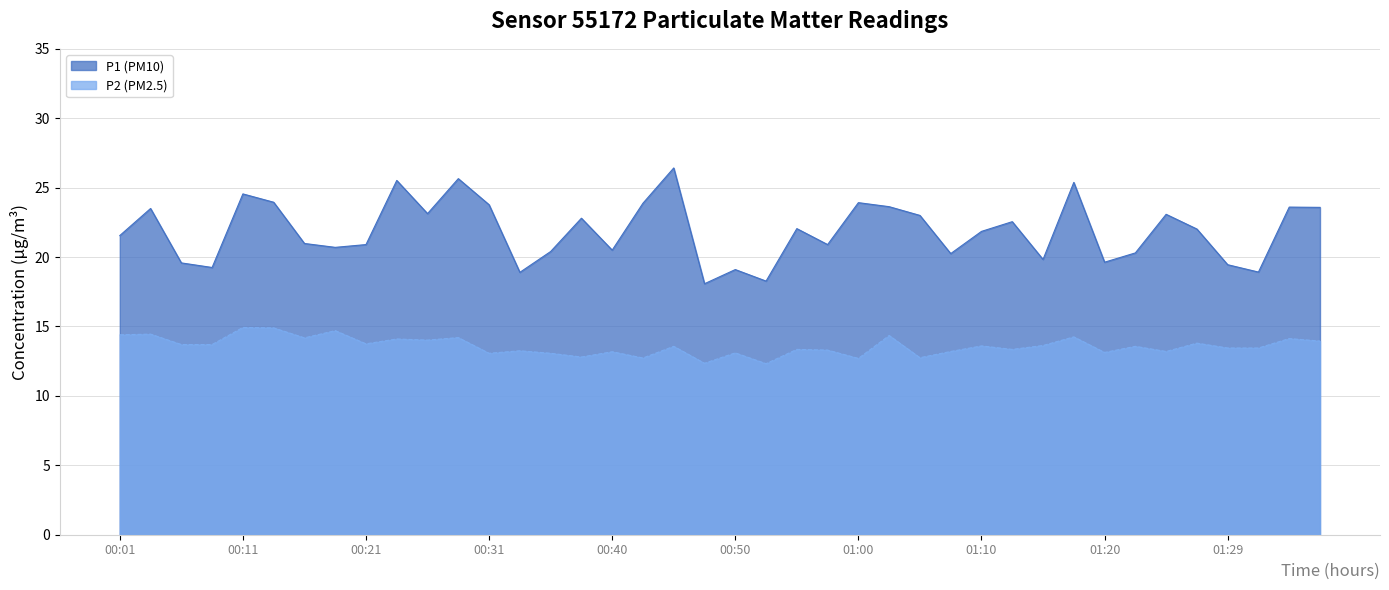

Which series has the largest total across all categories?

P1 (PM10)